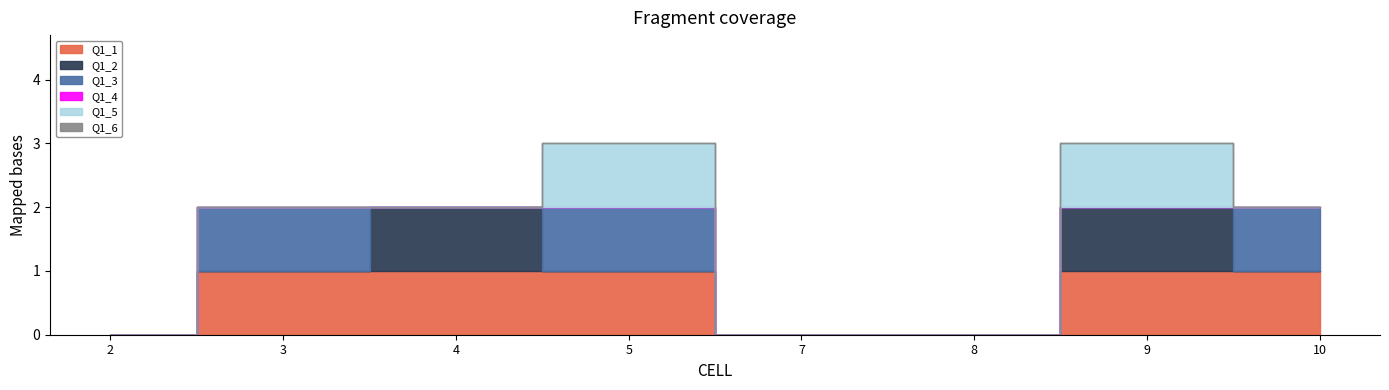

True or false: Q1_1 and Q1_3 cross at least once.

False